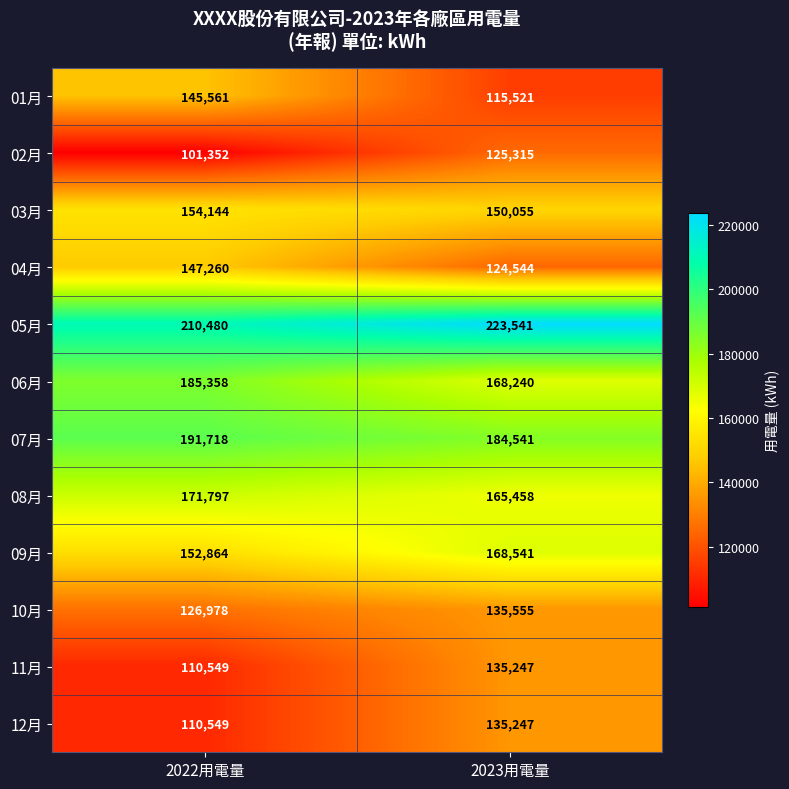

Which category has the highest value in the 06月 series?

2022用電量